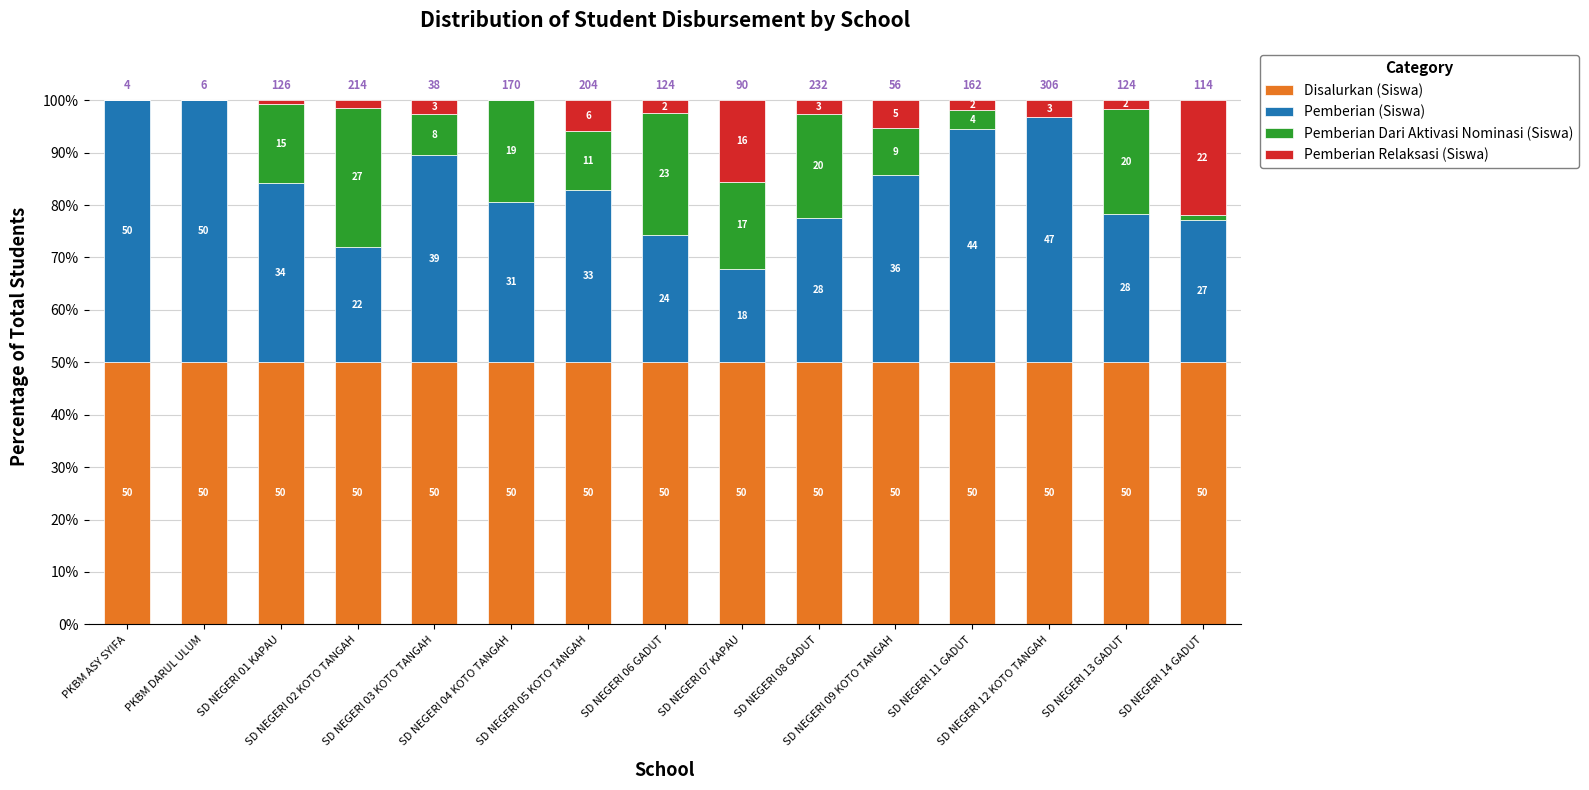

What is the average value of the Pemberian (Siswa) series?

34.1